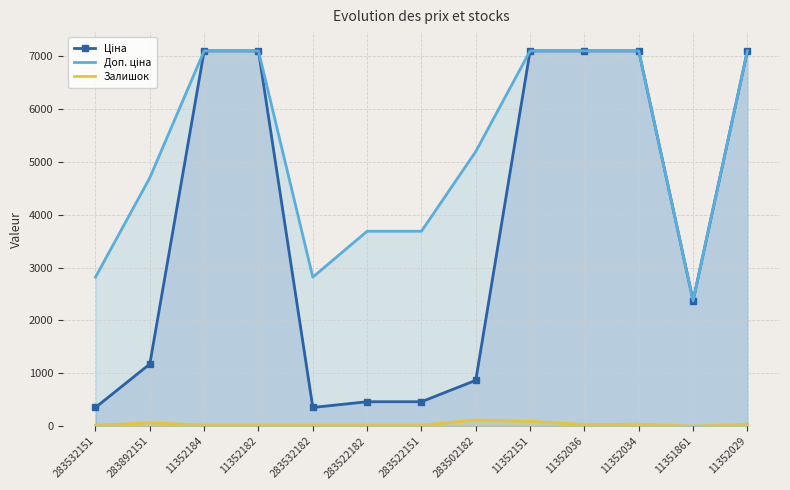

Reading left to right, extract all data points from this chart.

Ціна: 283532151=352.2	283892151=1174.7	11352184=7098.8	11352182=7098.8	283532182=352.2	283522182=460.8	283522151=460.8	283502182=865.9	11352151=7098.8	11352036=7098.8	11352034=7098.8	11351861=2372.4	11352029=7098.8
Доп. ціна: 283532151=2818.0	283892151=4698.8	11352184=7098.8	11352182=7098.8	283532182=2818.0	283522182=3686.5	283522151=3686.5	283502182=5195.4	11352151=7098.8	11352036=7098.8	11352034=7098.8	11351861=2372.0	11352029=7098.8
Залишок: 283532151=16.0	283892151=61.0	11352184=18.0	11352182=22.0	283532182=16.0	283522182=16.0	283522151=16.0	283502182=114.0	11352151=89.0	11352036=29.0	11352034=35.0	11351861=0.0	11352029=33.0